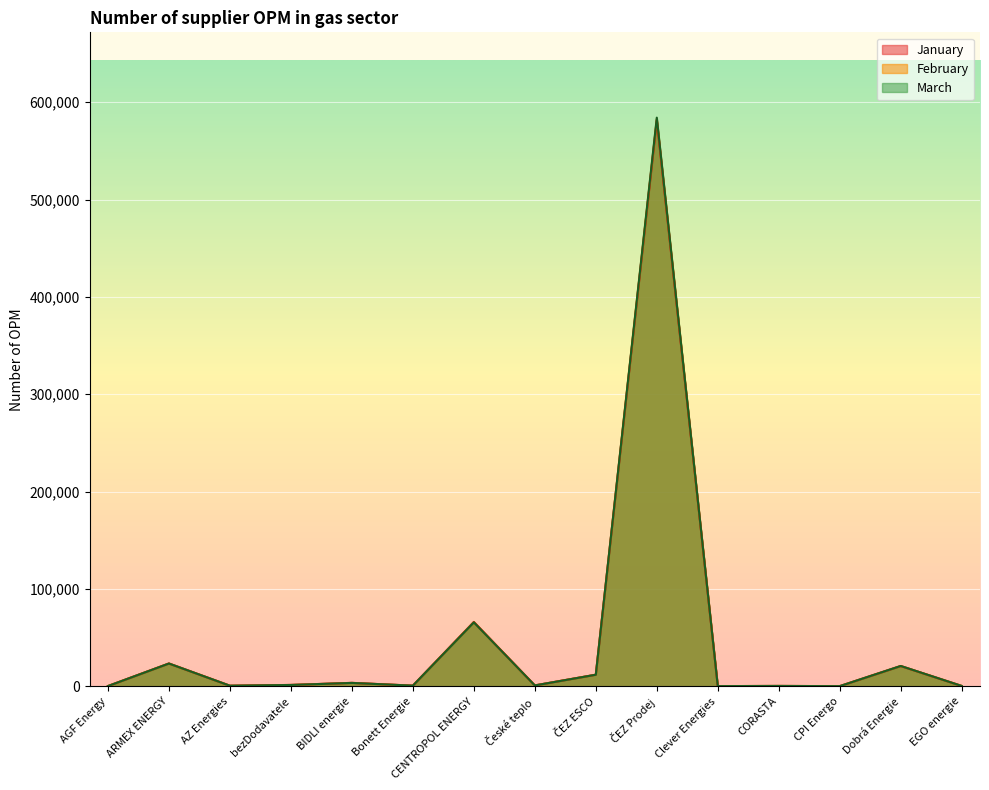

Where does the March series first go above 886?

ARMEX ENERGY